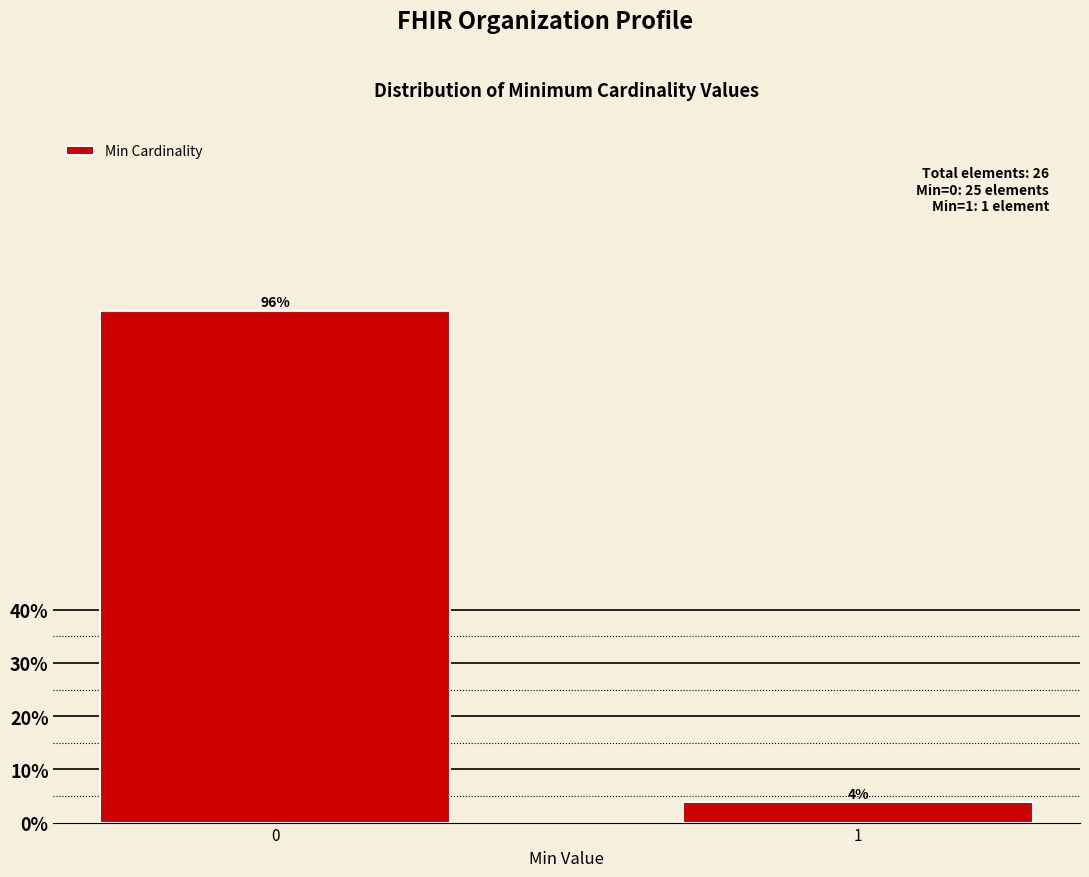

What is the sum of the values at 0 and 1?

100.0